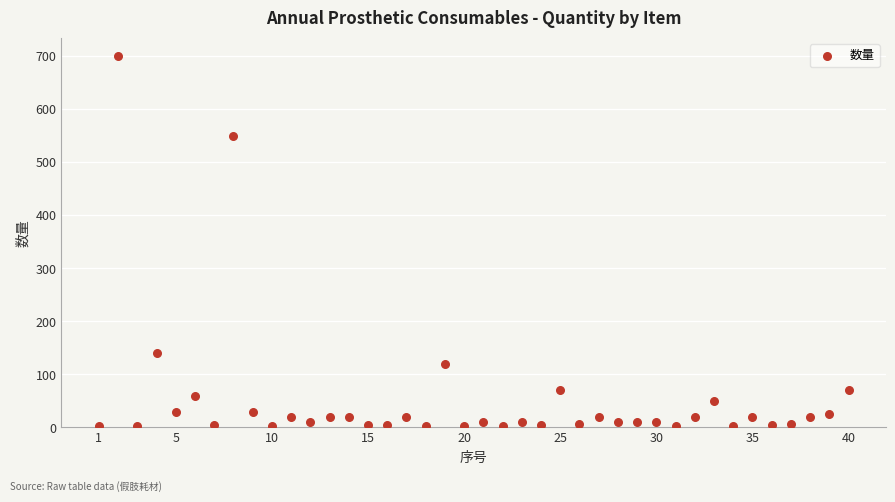

What Y value in the scatter plot is closest to 351?

550